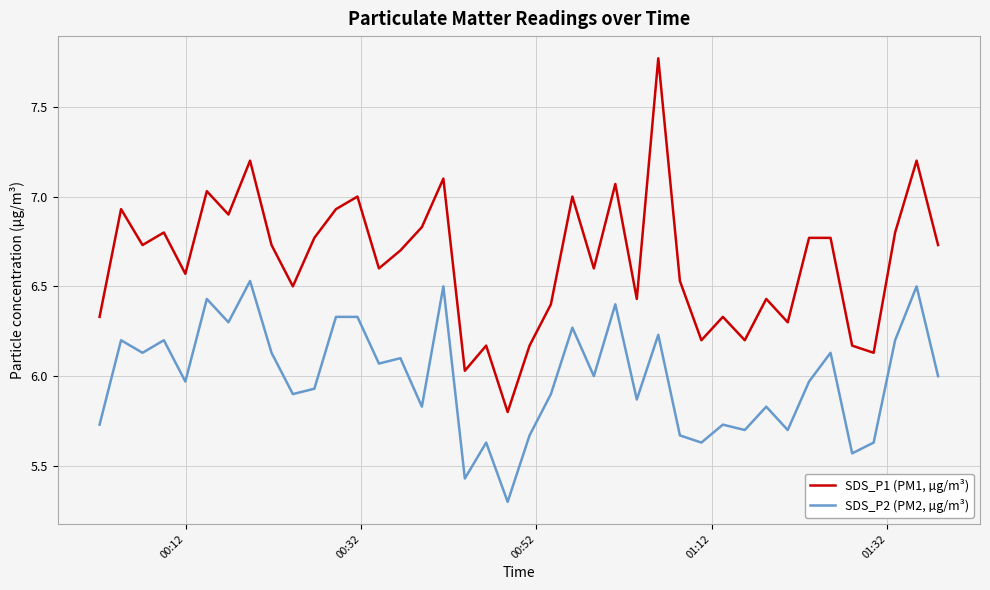

How many distinct data groups are displayed?

2